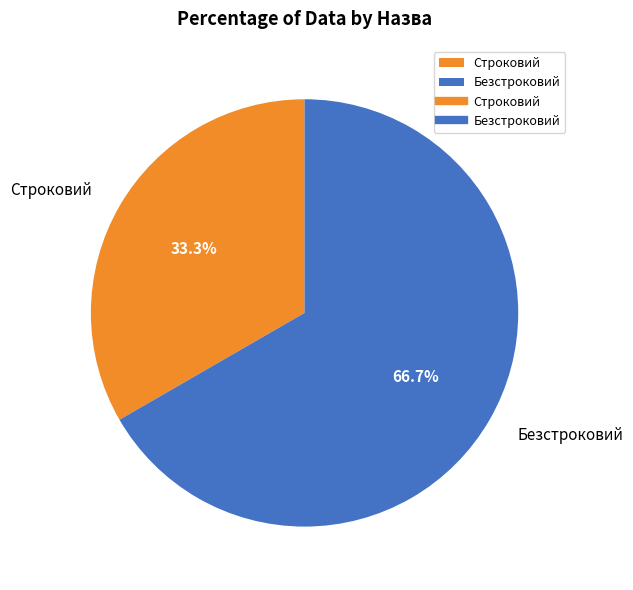

The Строковий slice represents 27% of the pie. True or false?

False